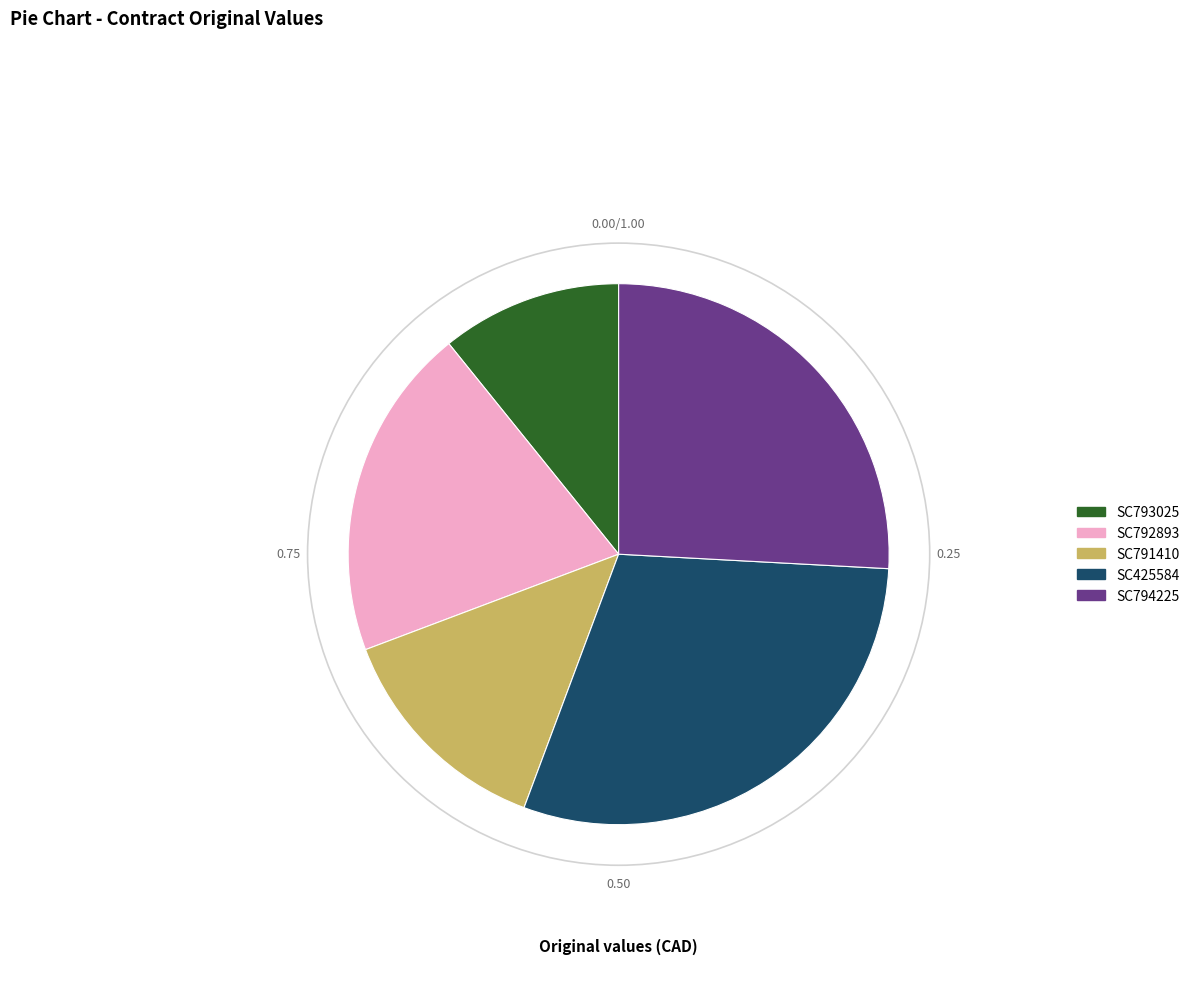

Is SC794225 the majority of the pie?

No